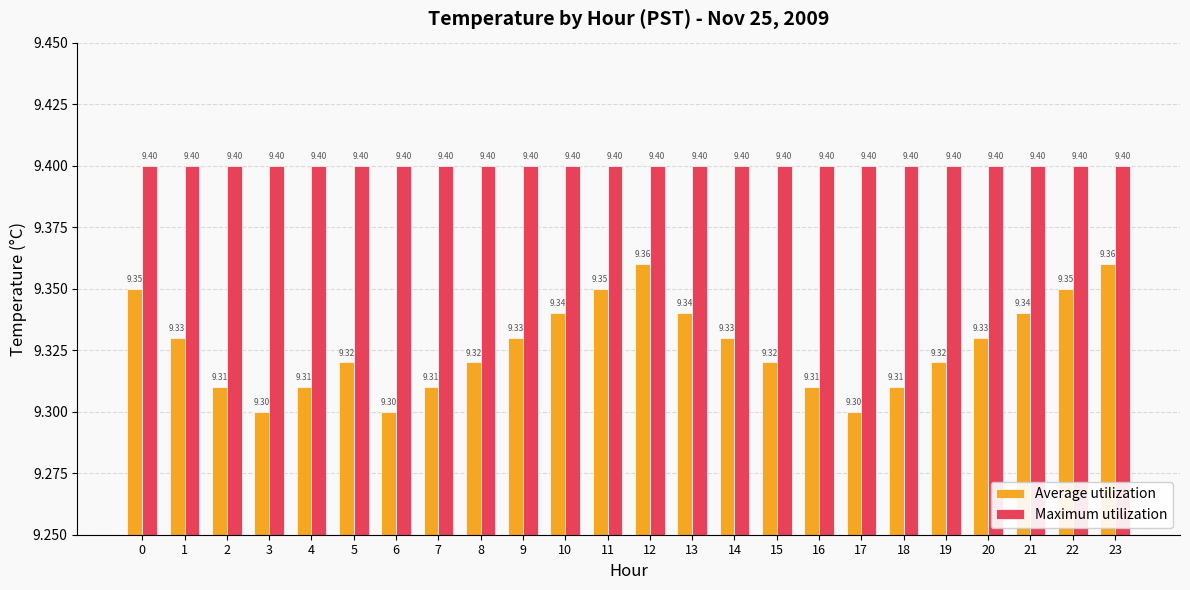

What is the value of the Maximum utilization bar at the 16th from the left?

9.4